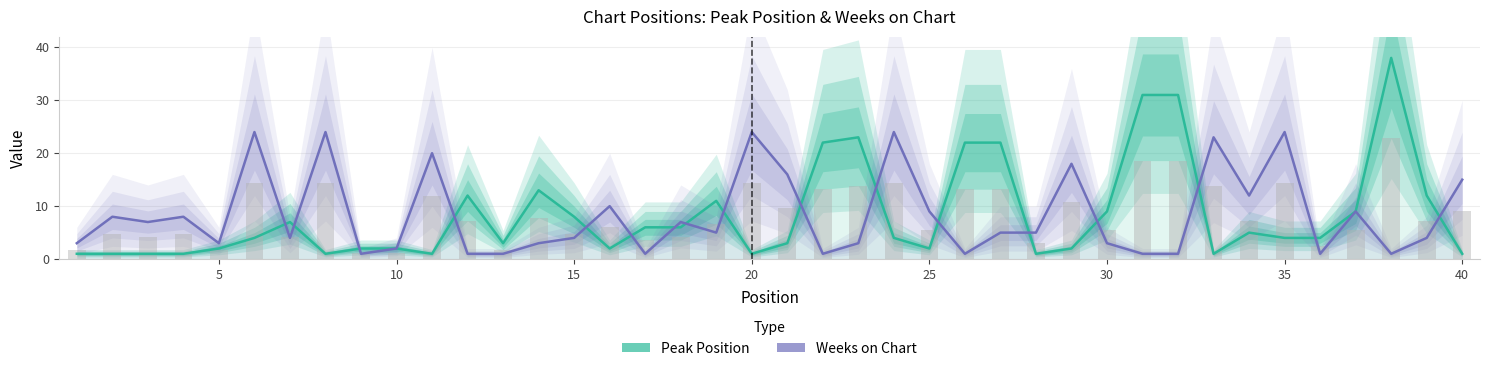

True or false: Weeks on Chart has a value of 1 at 13.

False